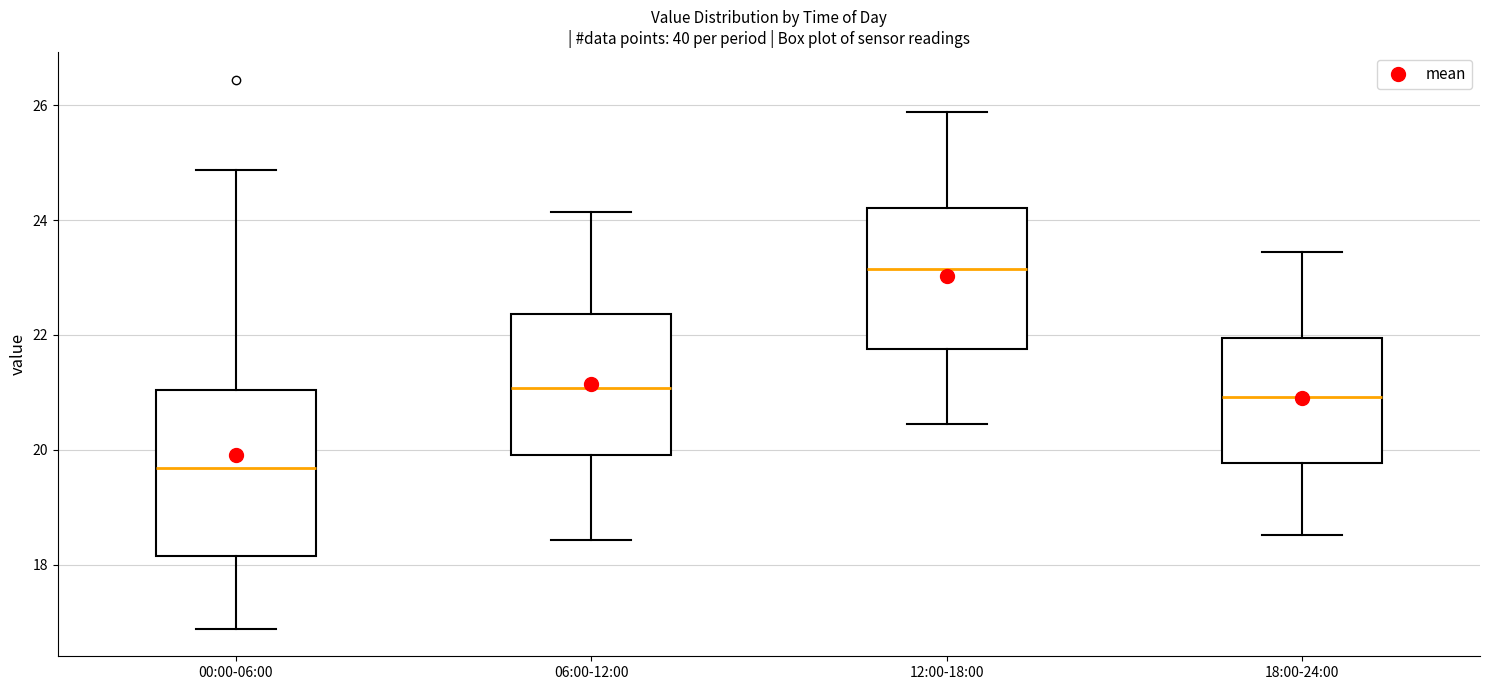

Reading left to right, read every box against the y-axis: the position of its median line, the range the box covers, and the ends of its whiskers. The values are not printed on the chart, so give them approximately, as read against the axis.

00:00-06:00: median 19.6, box 18.2 to 21.0, whiskers 16.8 to 24.8
06:00-12:00: median 21.0, box 20.0 to 22.4, whiskers 18.4 to 24.2
12:00-18:00: median 23.2, box 21.8 to 24.2, whiskers 20.4 to 25.8
18:00-24:00: median 21.0, box 19.8 to 22.0, whiskers 18.6 to 23.4